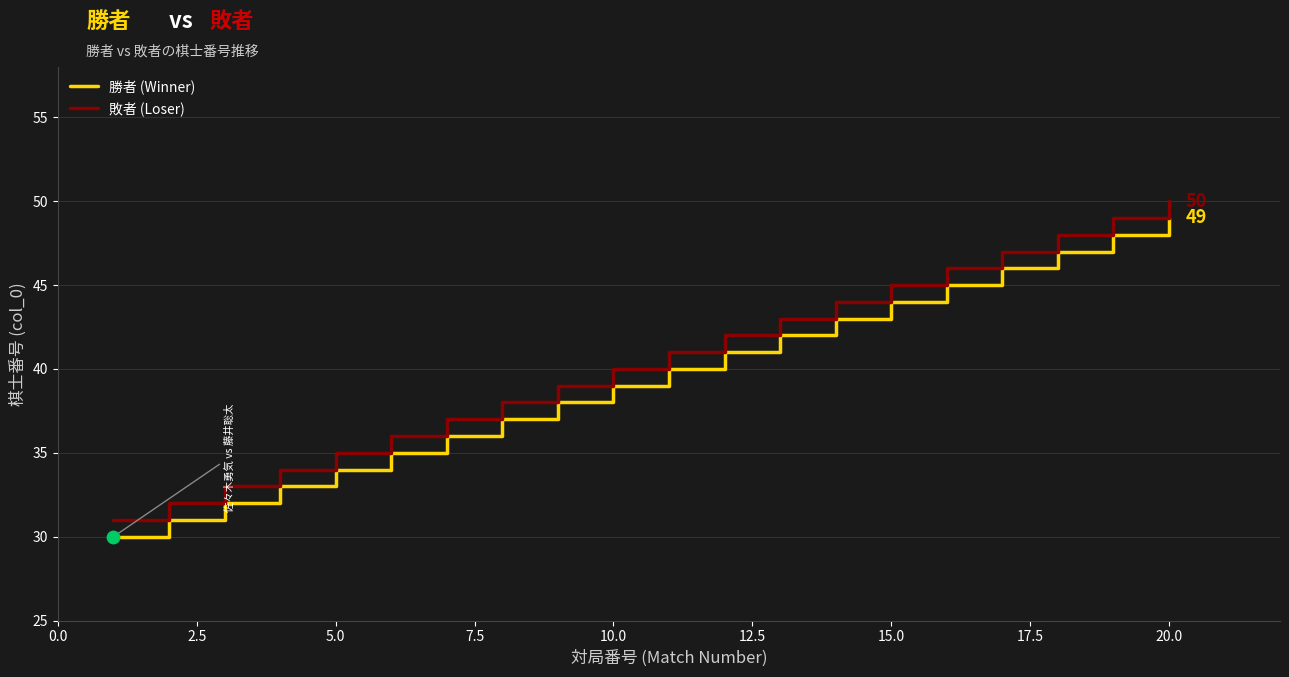

What is the maximum value shown in the chart?

50